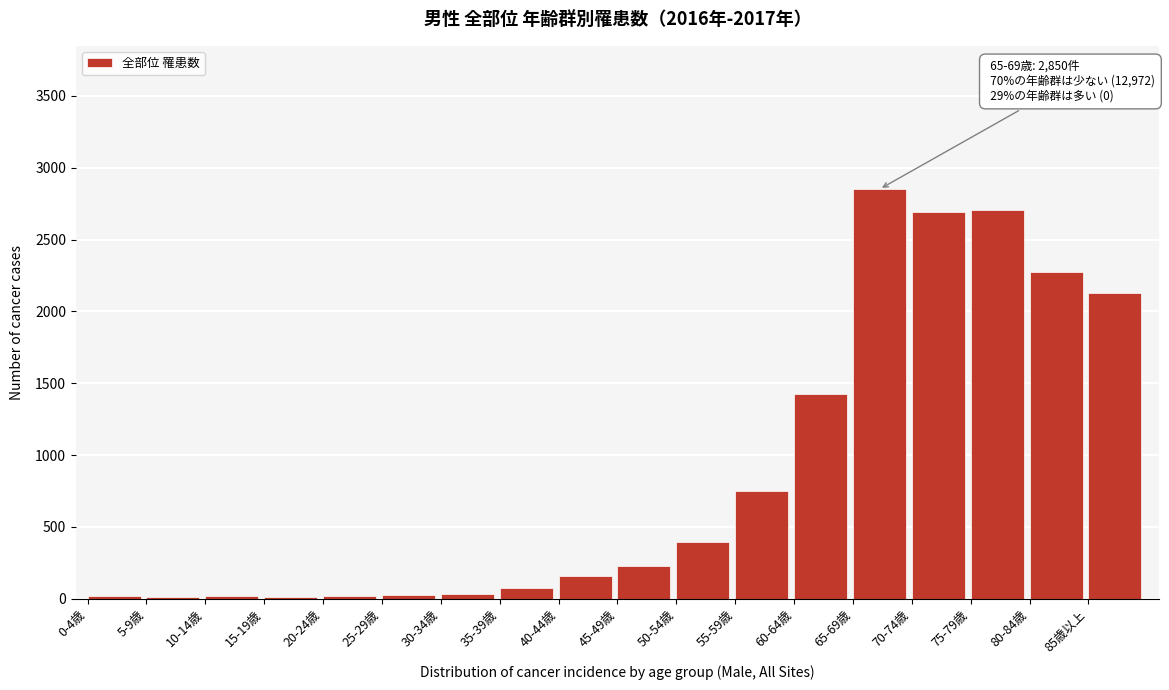

What is the maximum value shown in the chart?

2850